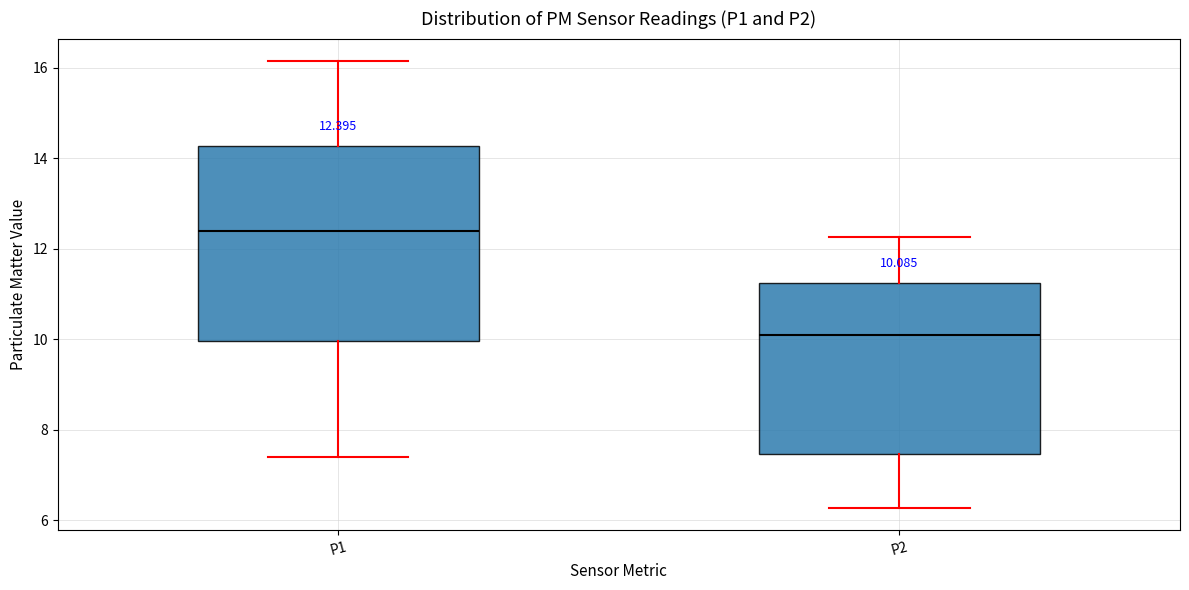

Which box has the highest median line?

P1